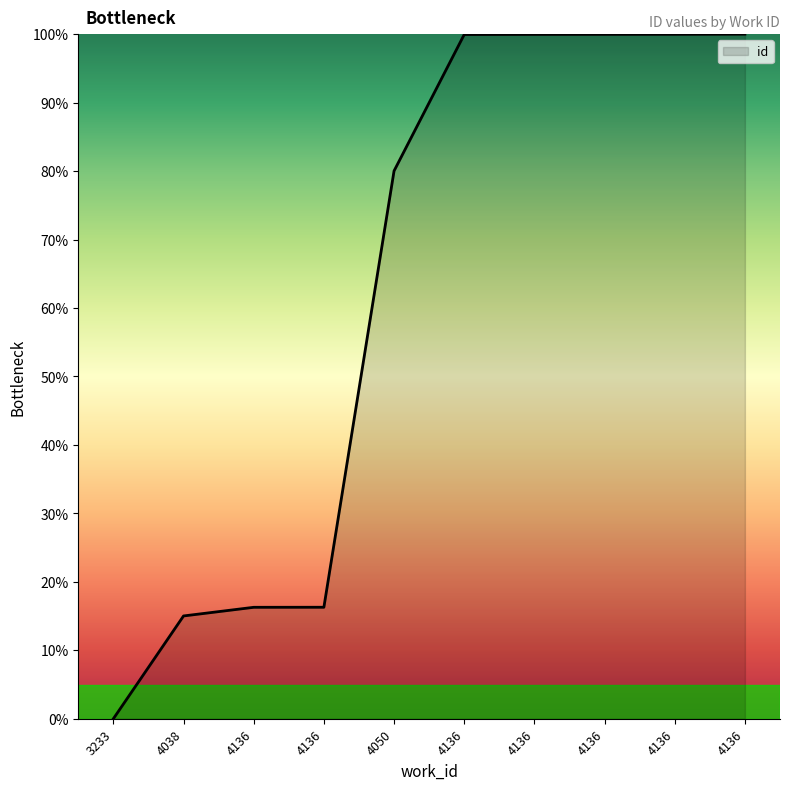

Is this an area chart (filled region under the line)?

Yes